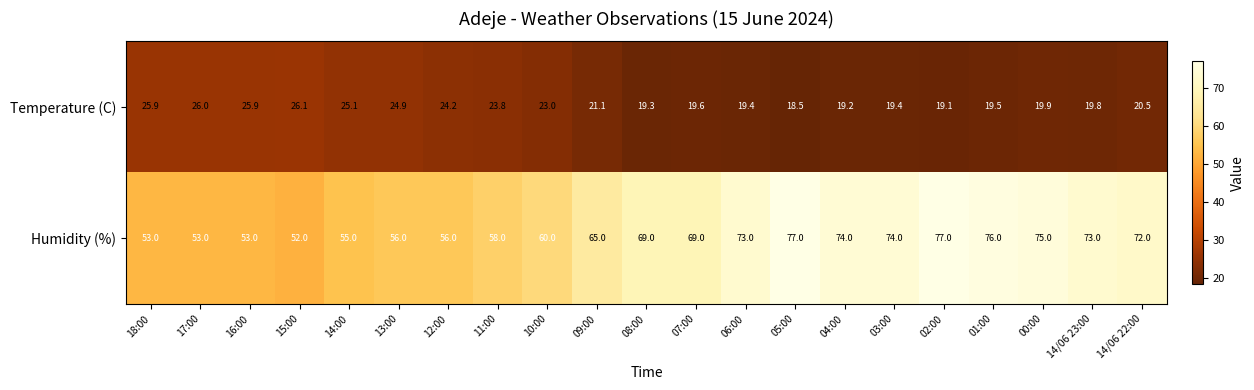

What is the difference between the maximum and minimum values in the Humidity (%) series?

25.0